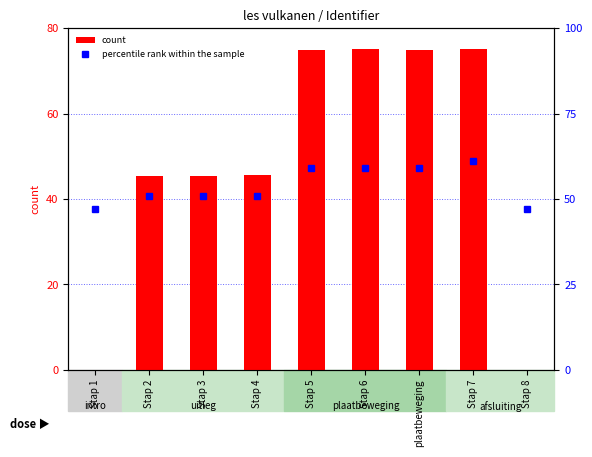

Is the value of count at Stap 3 greater than the value of percentile rank within the sample at plaatbeweging?

No